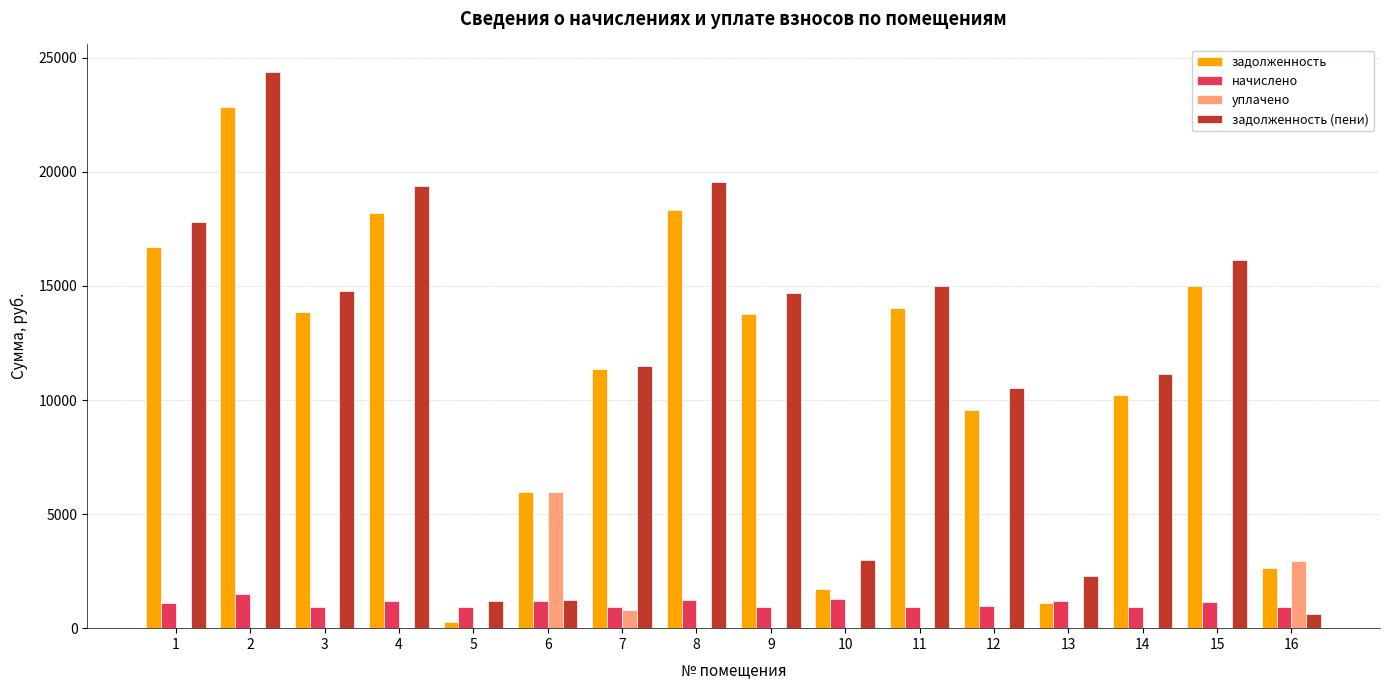

At which category is the sum across all series the highest?

2